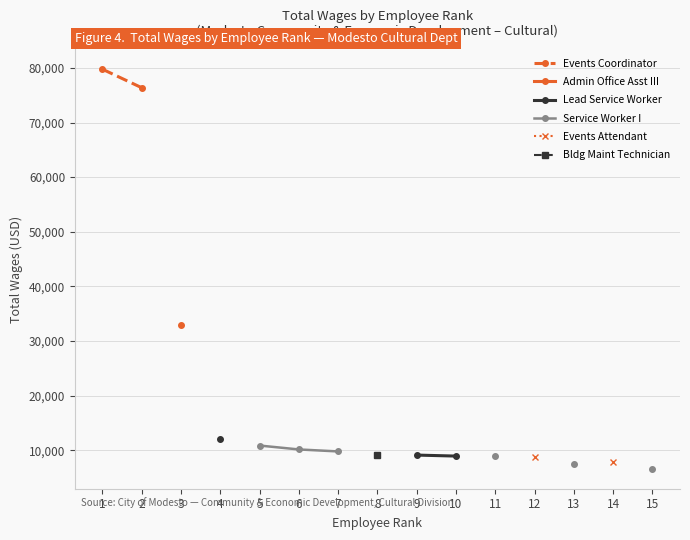

Does the chart display data point markers on the line(s)?

Yes